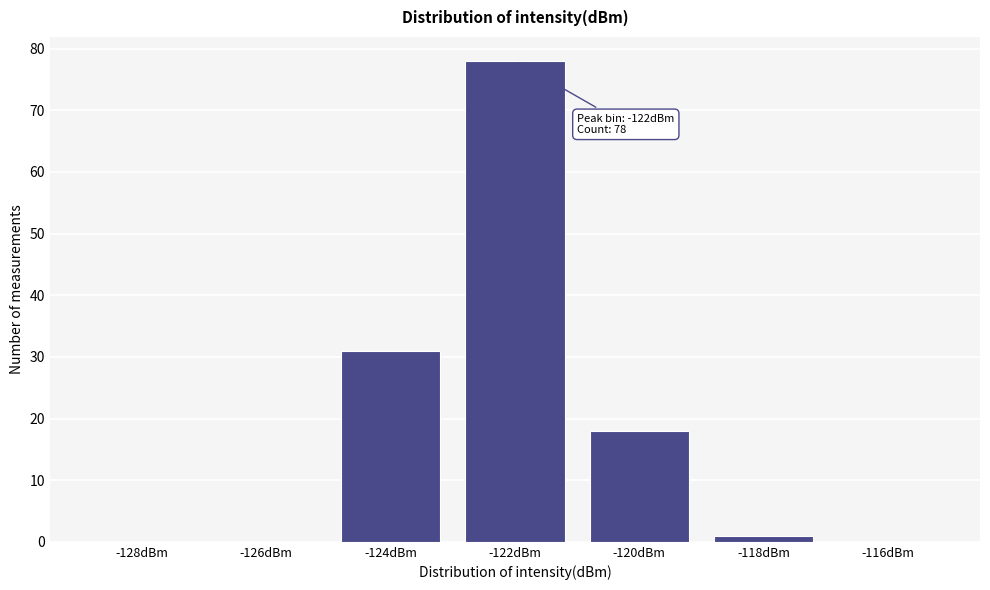

Reading right to left, what are all the values shown in this chart?

-116dBm=0	-118dBm=1	-120dBm=18	-122dBm=78	-124dBm=31	-126dBm=0	-128dBm=0